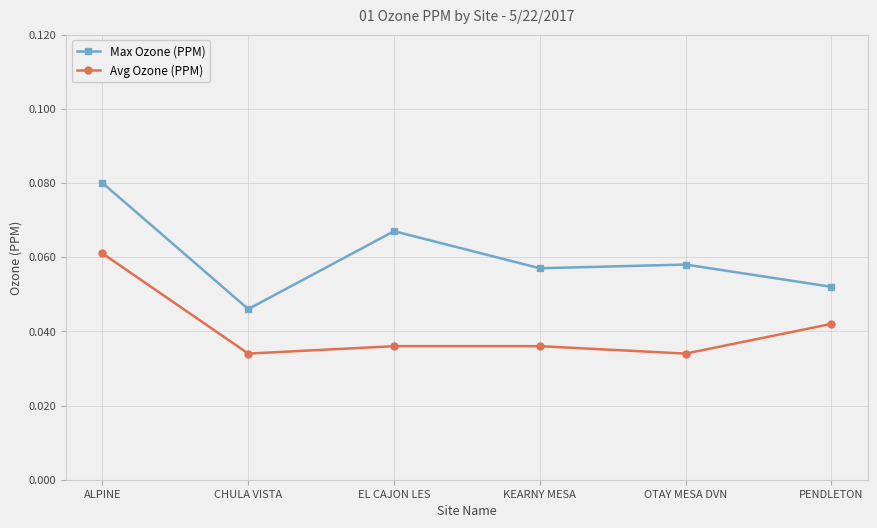

List the series in order of their overall mean, lowest first.

Avg Ozone (PPM), Max Ozone (PPM)